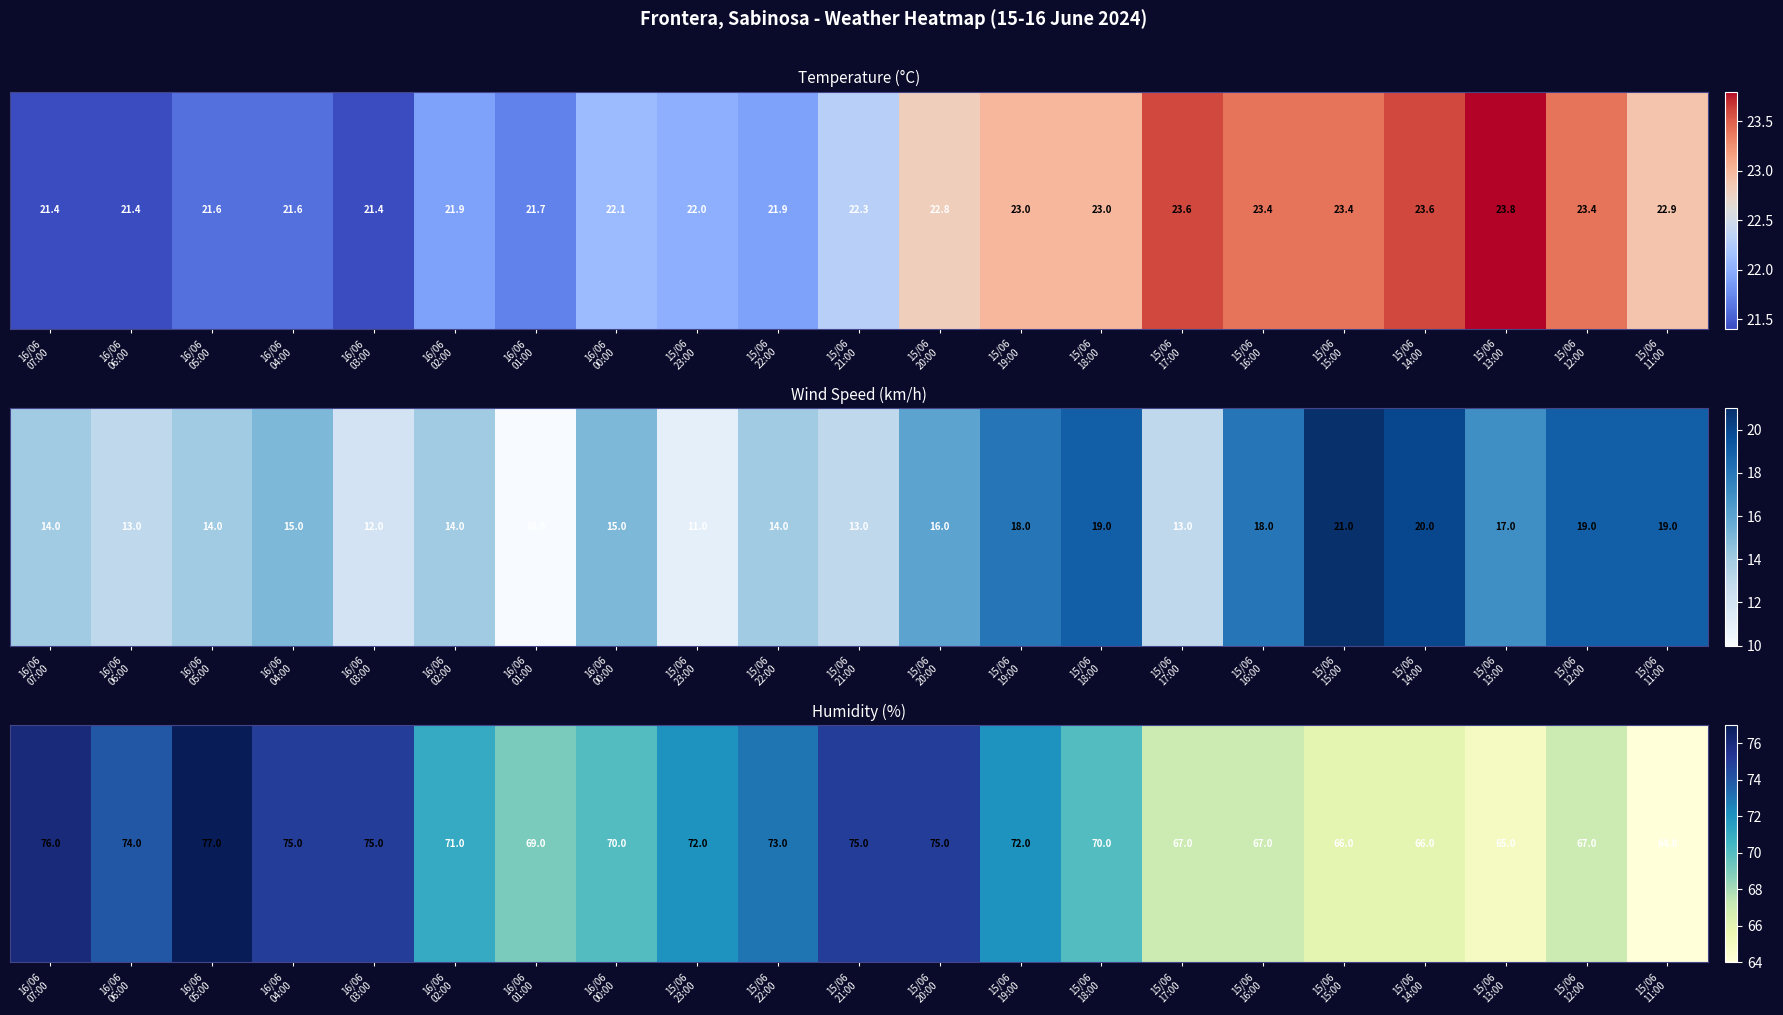

The value at 15/06
11:00 is 64. True or false?

True